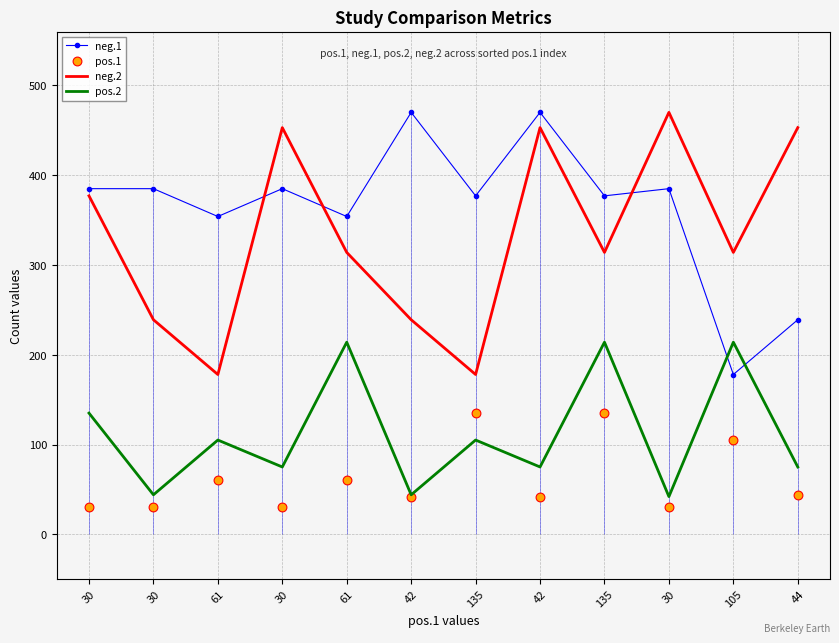

What is the total value across all series at 105?

811